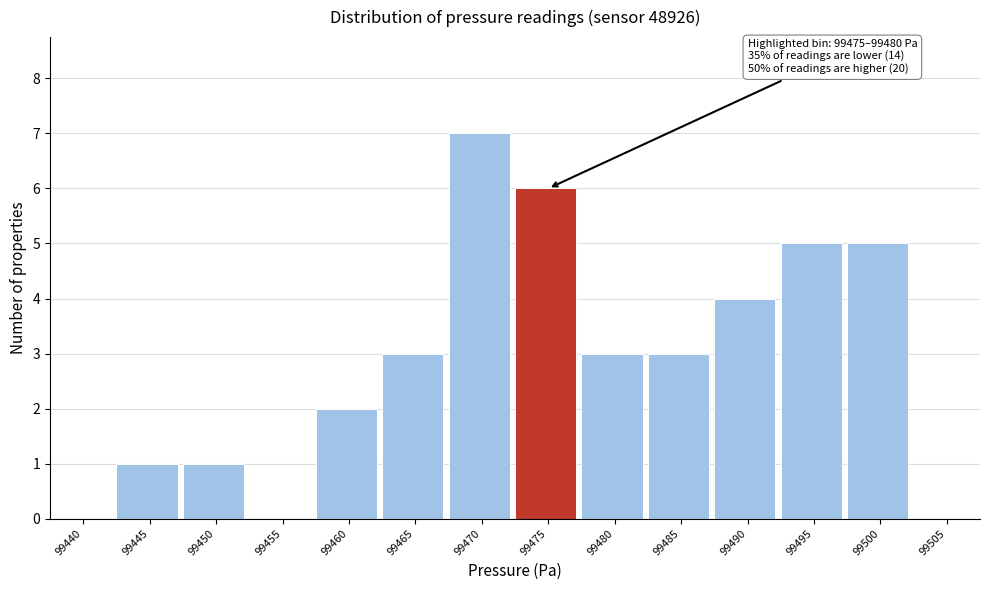

Reading left to right, list all the values displayed in this chart.

99440=0	99445=1	99450=1	99455=0	99460=2	99465=3	99470=7	99475=6	99480=3	99485=3	99490=4	99495=5	99500=5	99505=0